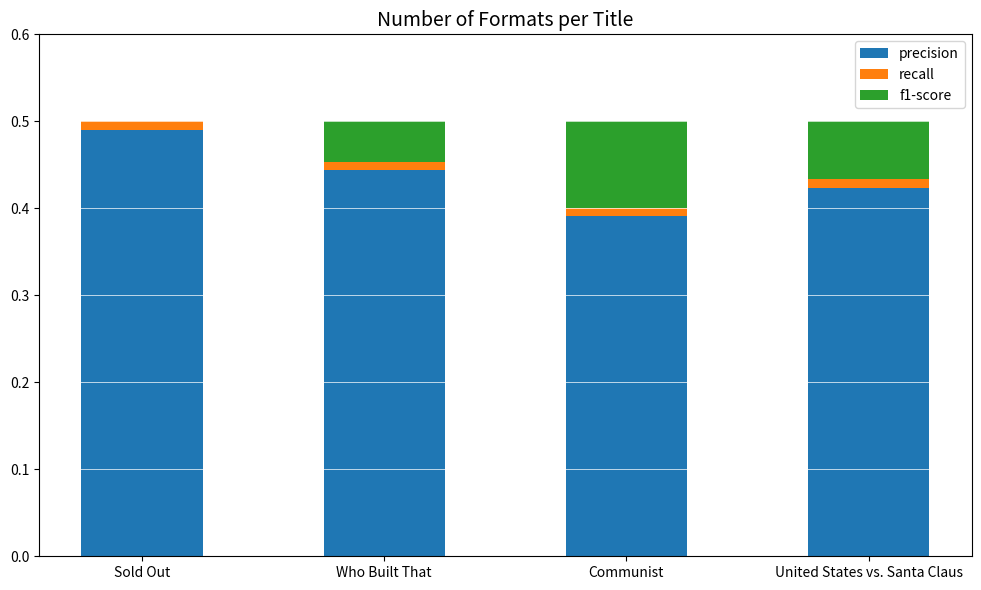

Count the precision values in the range 0 to 1.

4